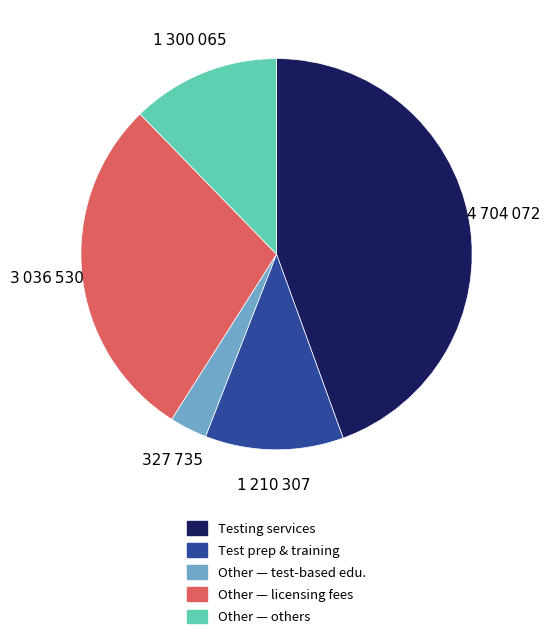

Is there a majority slice in this chart?

No